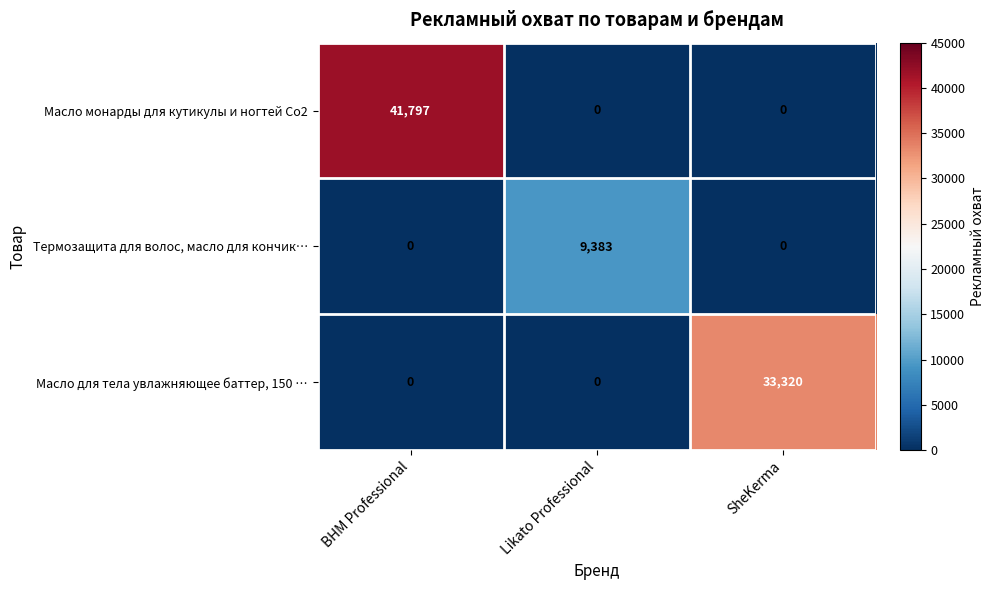

Reading right to left, extract all data points from this chart.

Масло монарды для кутикулы и ногтей Со2: 0	0	41797
Термозащита для волос, масло для кончик…: 0	9383	0
Масло для тела увлажняющее баттер, 150 …: 33320	0	0